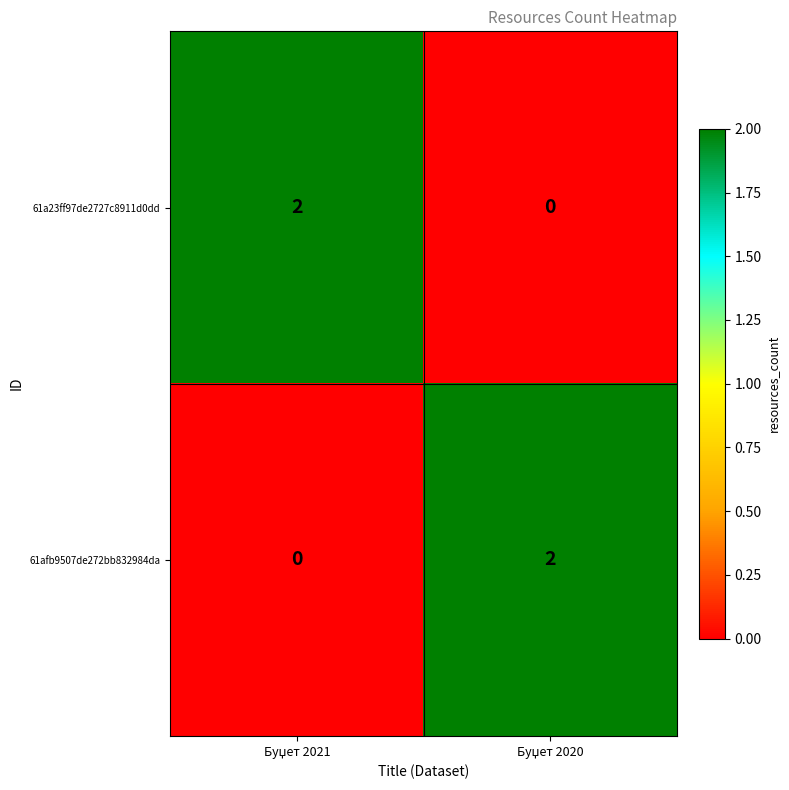

How many data points in 61a23ff97de2727c8911d0dd are less than 2?

1